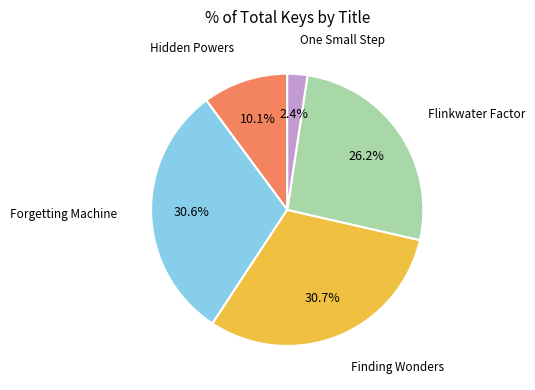

Does any single category account for the majority?

No